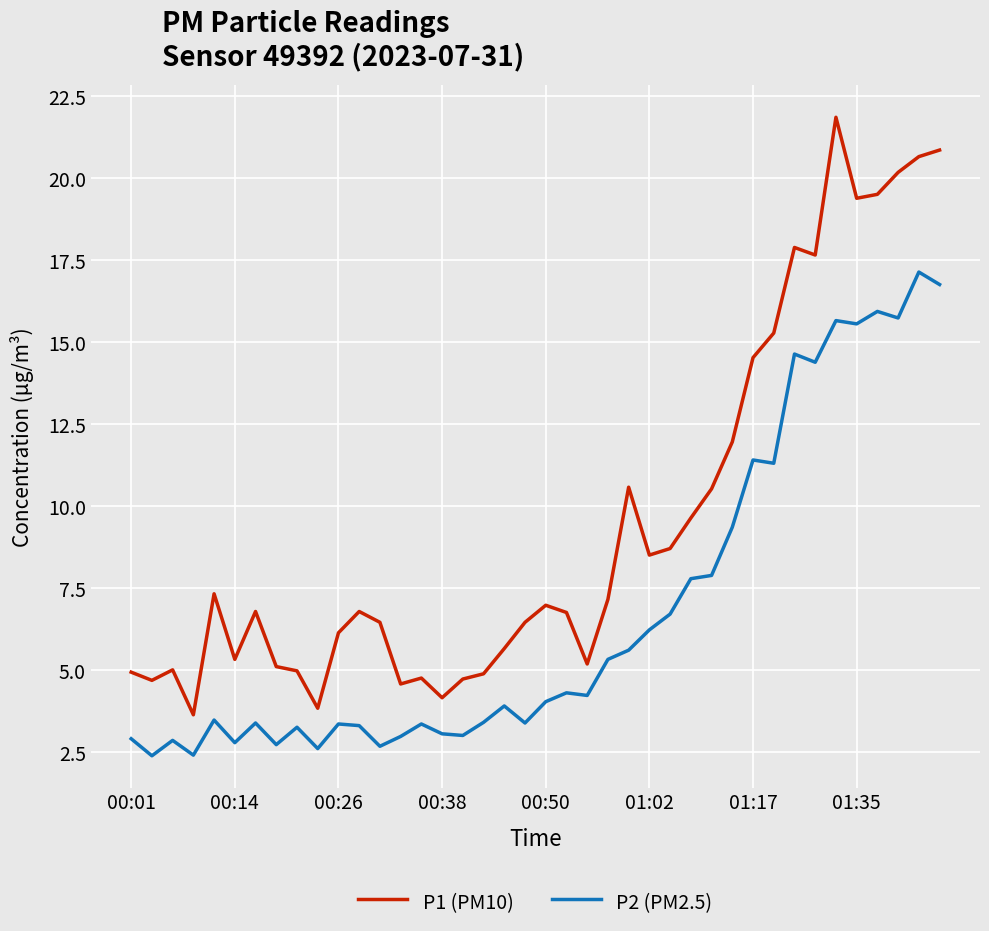

True or false: P1 (PM10) and P2 (PM2.5) cross at least once.

False